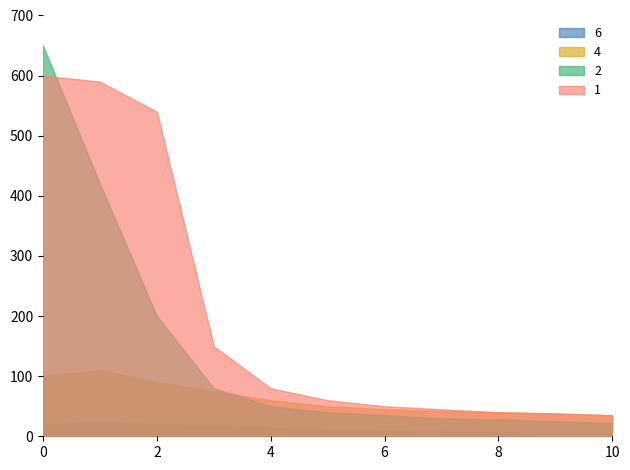

At which category is the sum across all series the highest?

0